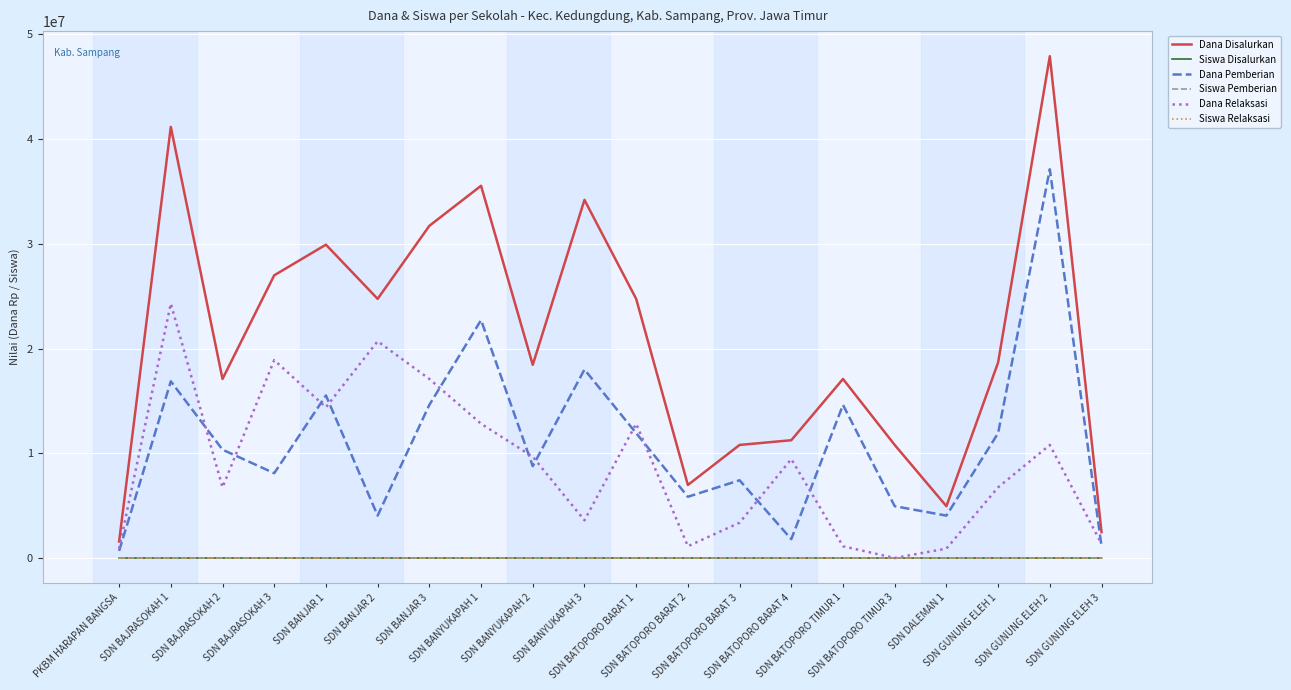

What position from the right is SDN BATOPORO BARAT 4?

7